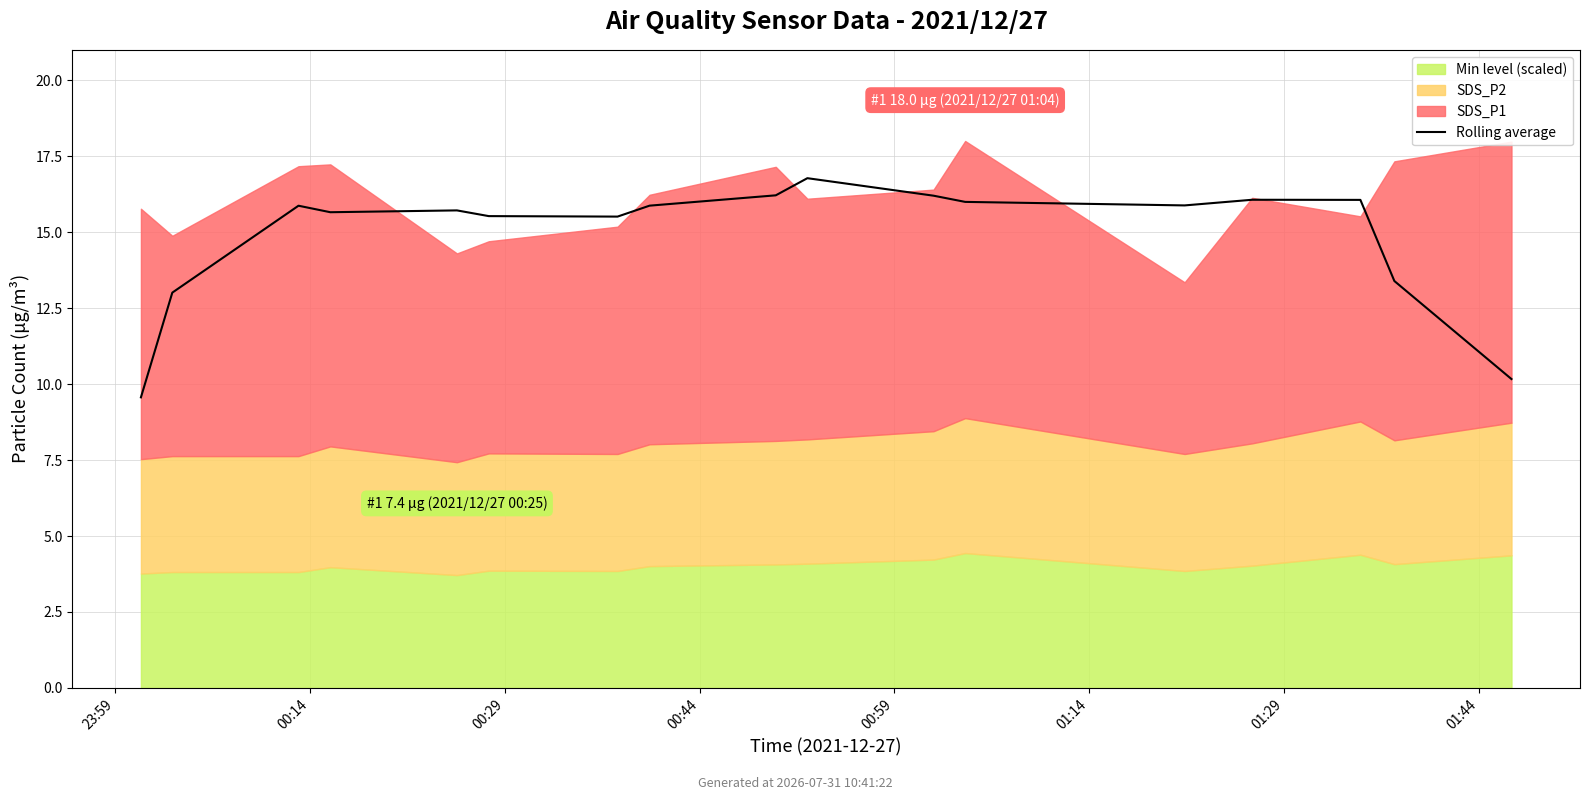

Does the chart display data point markers on the line(s)?

No